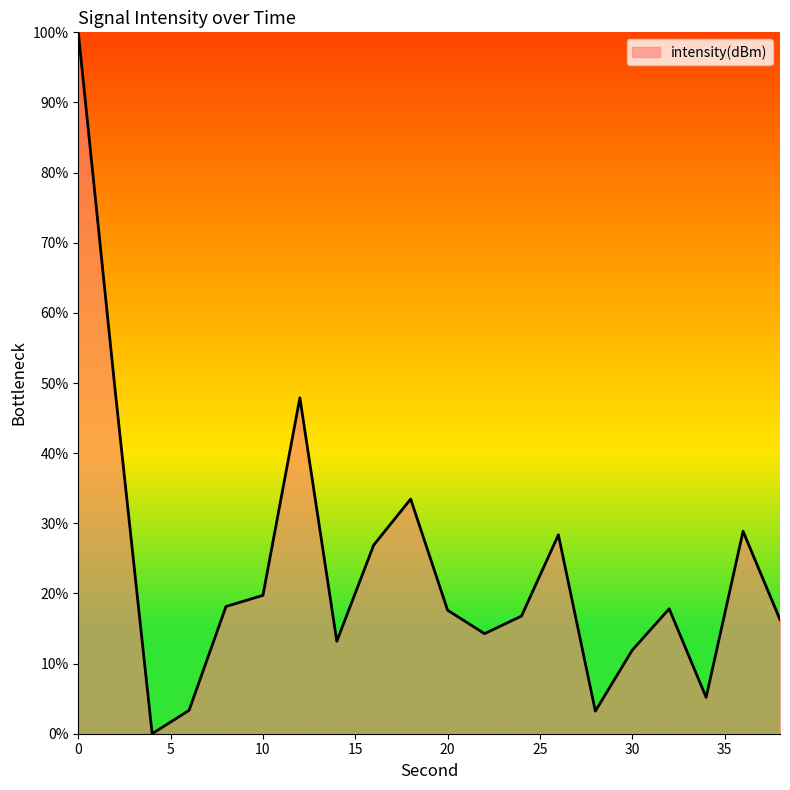

What is the difference between the maximum and minimum values?

100.0